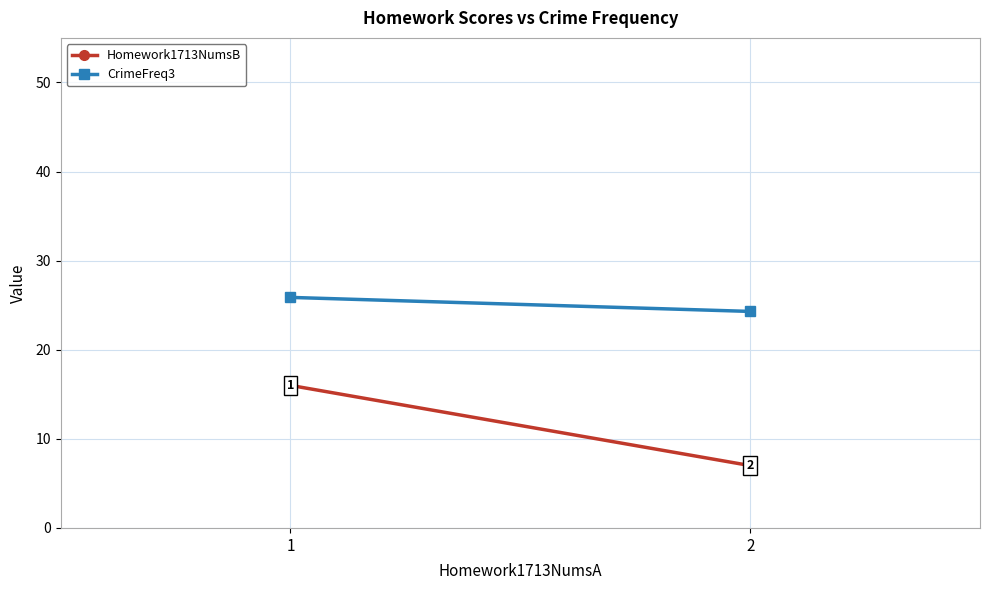

What is the smallest value displayed?

7.0